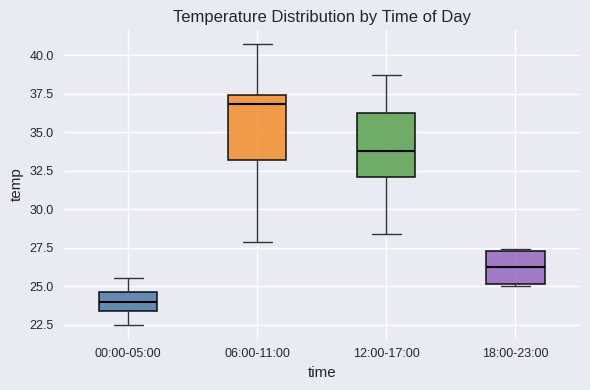

Which box's median line is the highest?

06:00-11:00